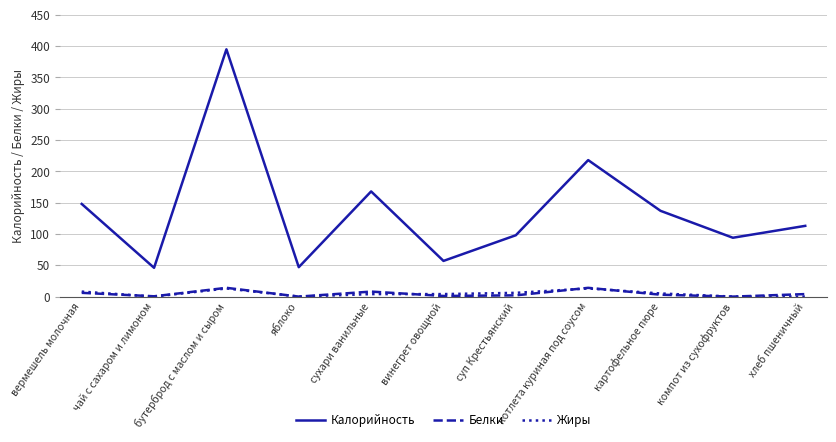

Which series changed the most between яблоко and компот из сухофруктов?

Калорийность